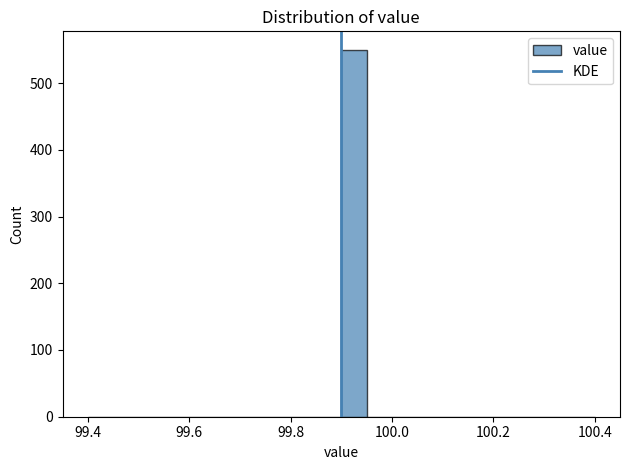

Around what value on the x-axis is the tallest bar? Give the approximate position of its centre, as read against the axis.

99.92